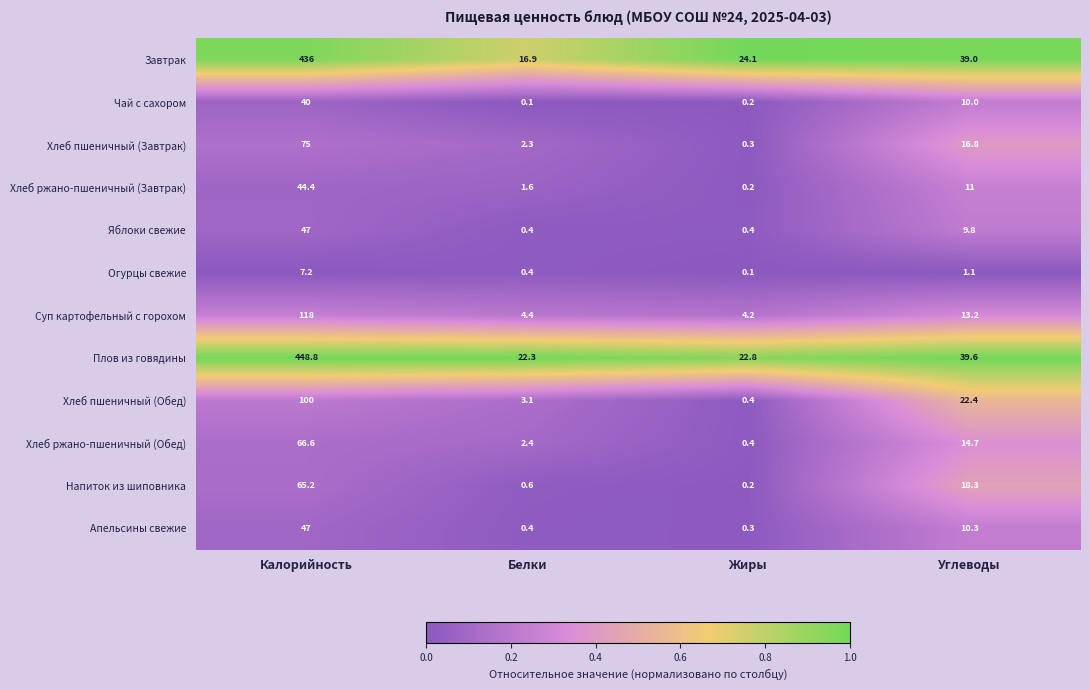

Between Калорийность and Белки, which series saw the biggest shift?

Плов из говядины